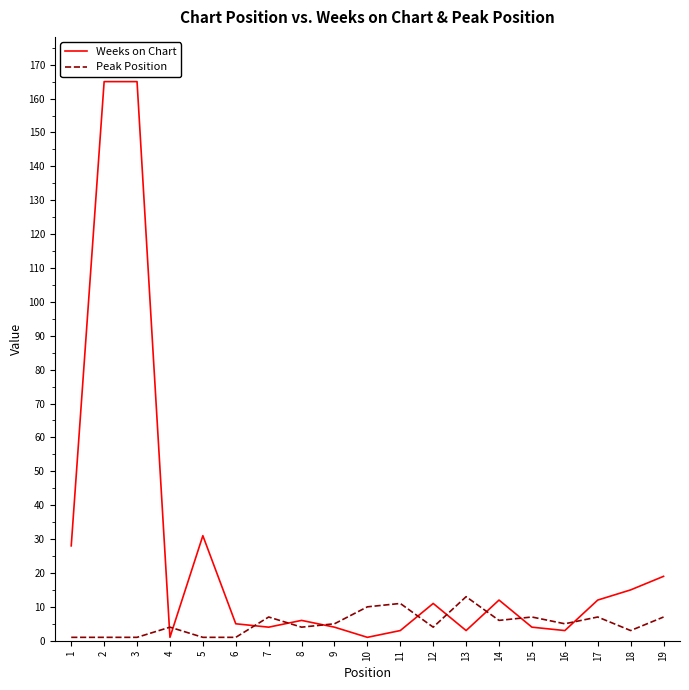

Is the value of Weeks on Chart at 18 greater than the value of Peak Position at 11?

Yes